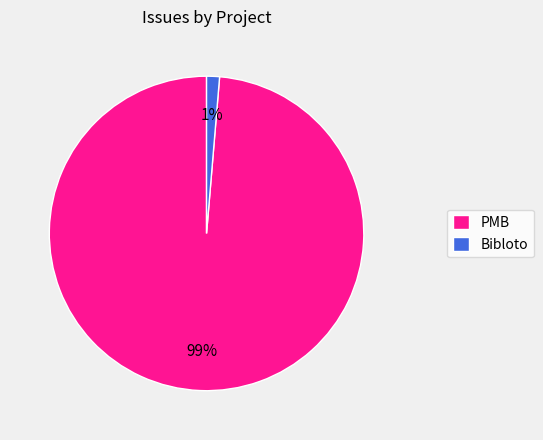

Which slice represents more than half of the pie?

PMB